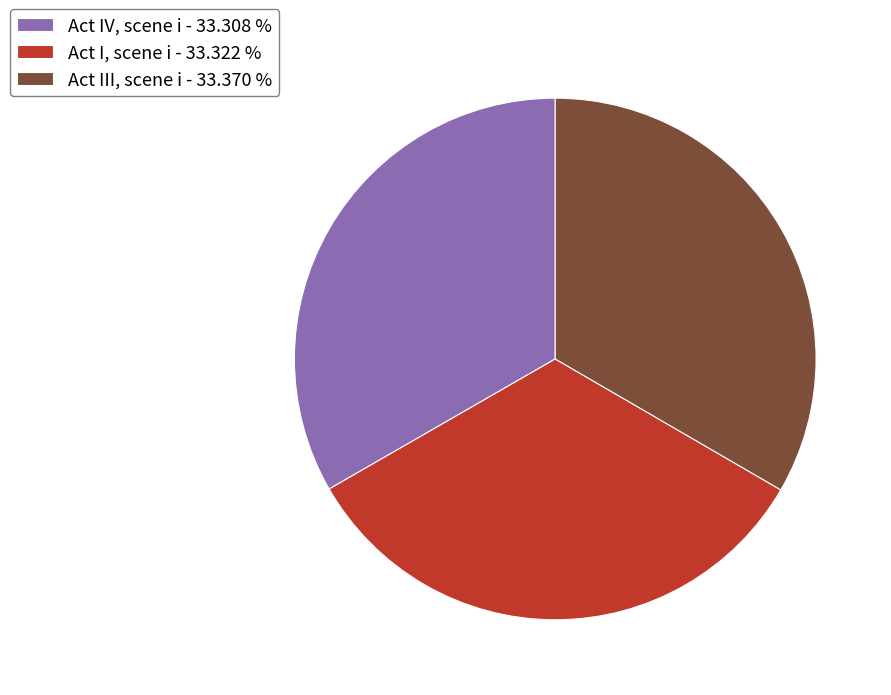

Is the sum of Act I, scene i - 33.322 % and Act IV, scene i - 33.308 % greater than half?

Yes